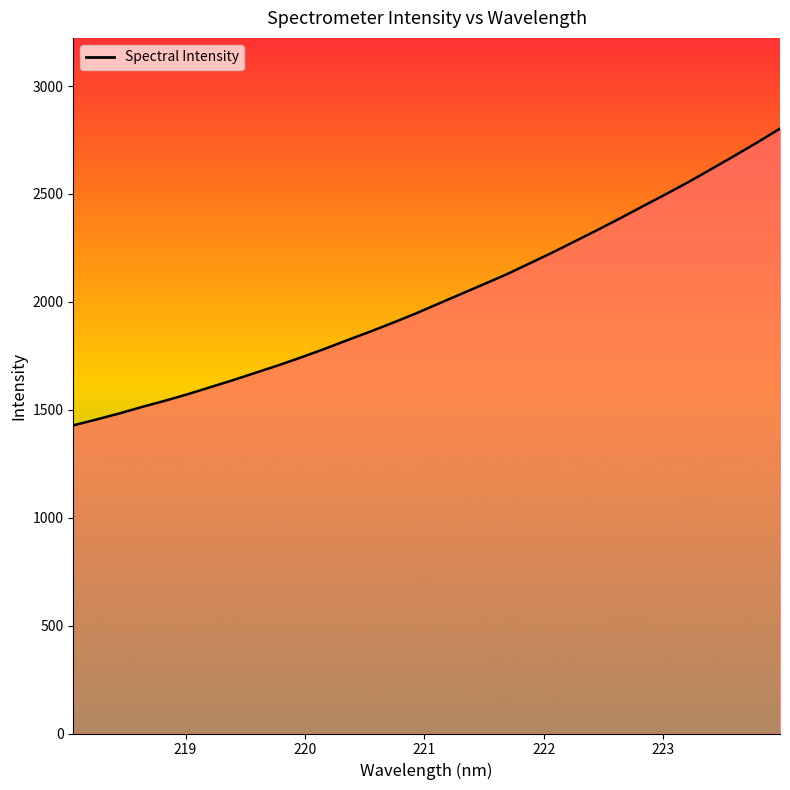

What is the difference between the maximum and minimum values?

1374.9